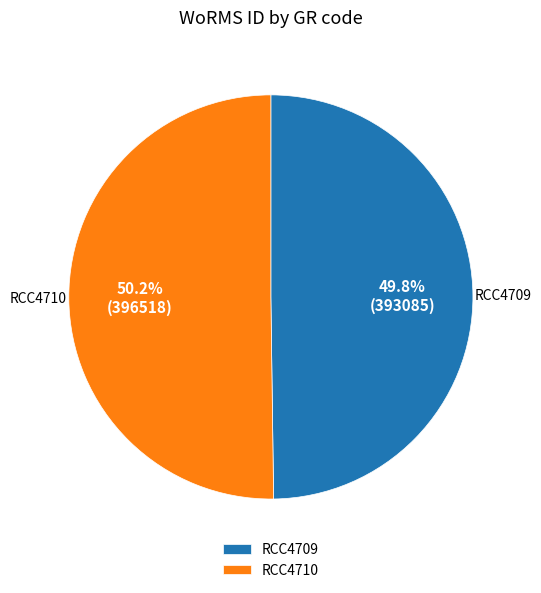

Count the number of slices in the pie.

2